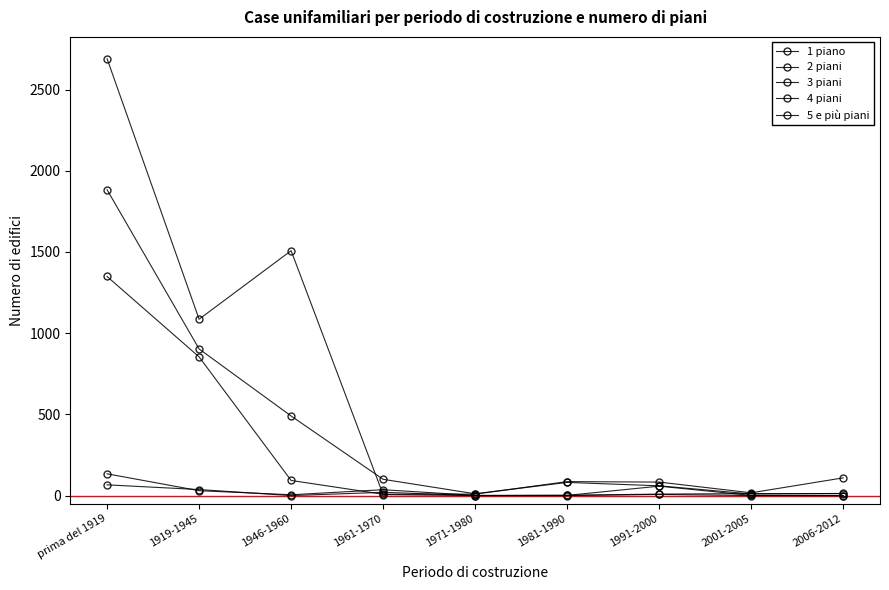

How many interior local valleys does the 1 piano series have?

1